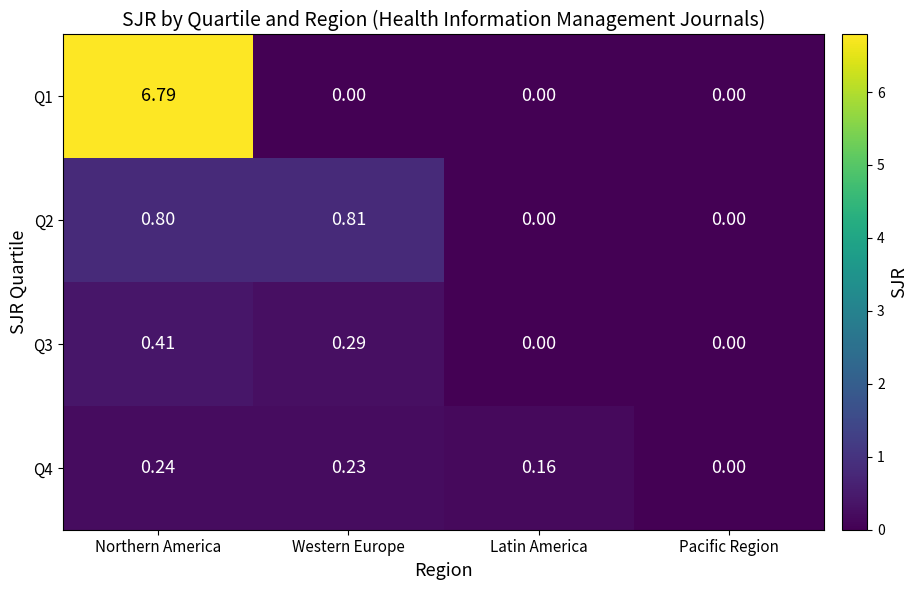

Which label corresponds to the largest value in the chart?

Northern America